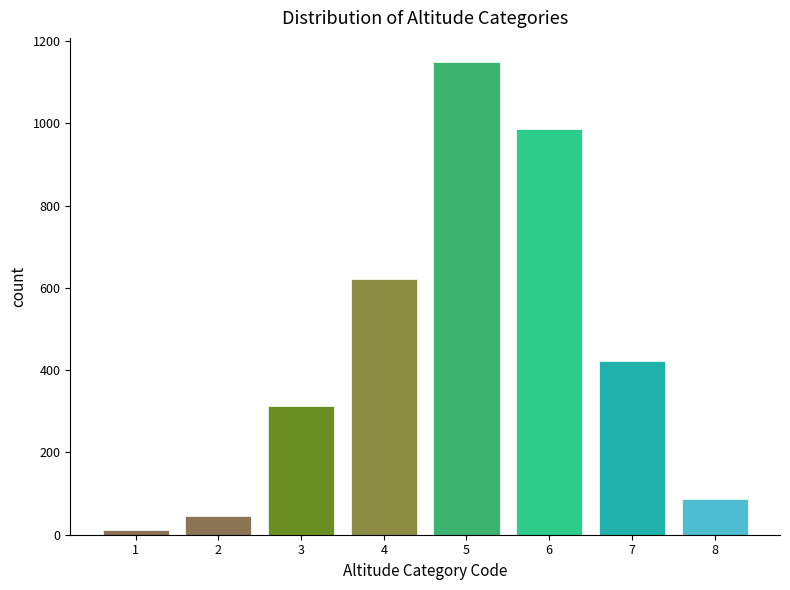

Reading left to right, extract all data points from this chart.

1=12	2=45	3=312	4=621	5=1150	6=987	7=423	8=88